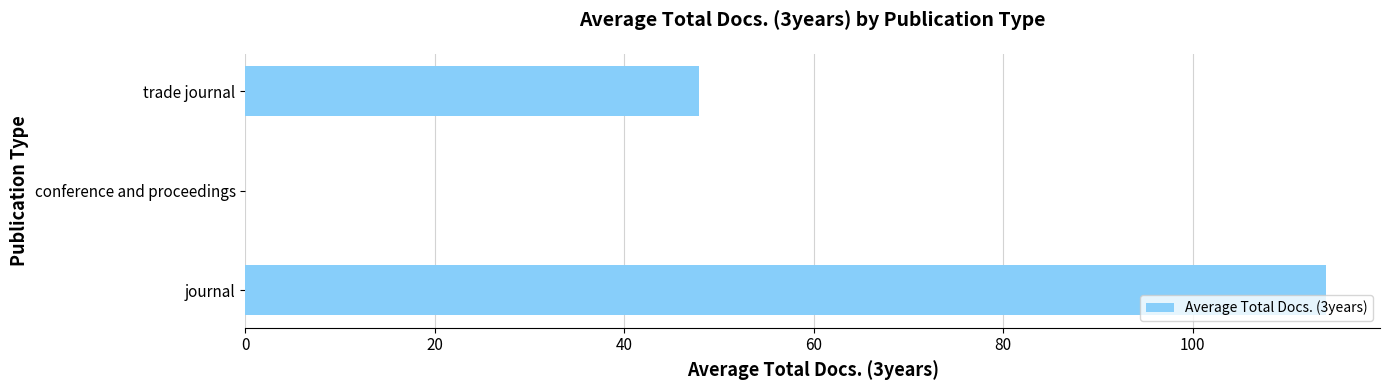

What is the sum of all values?

162.0